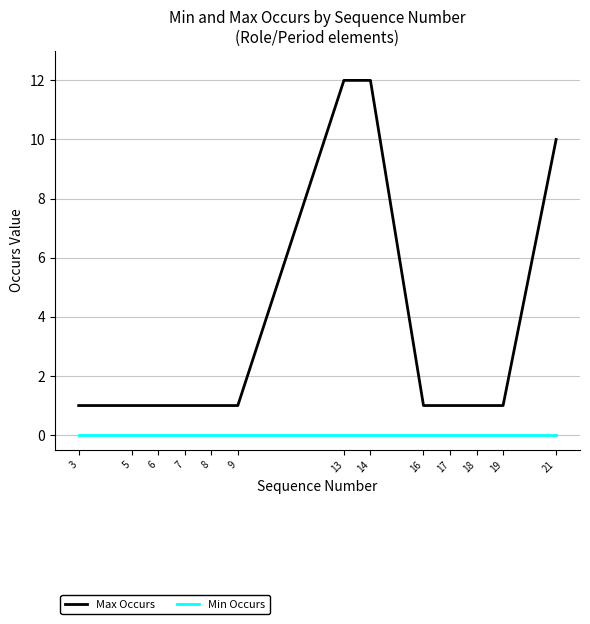

The value of Min Occurs at 6 is 0. True or false?

True